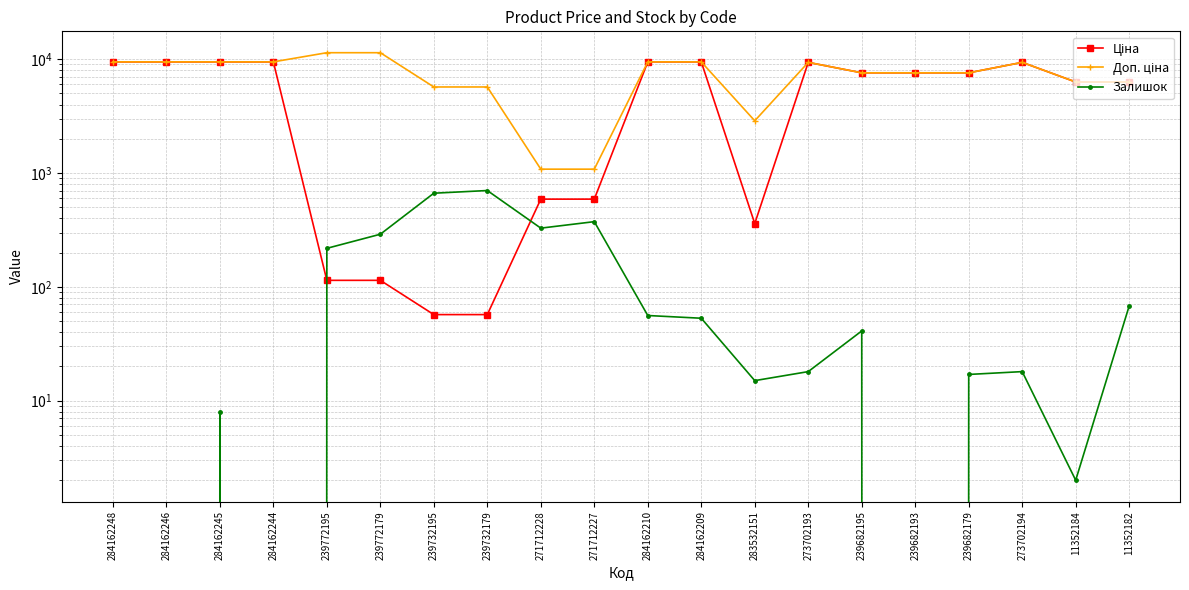

Between 11352182 and 273702193, which is larger?

273702193